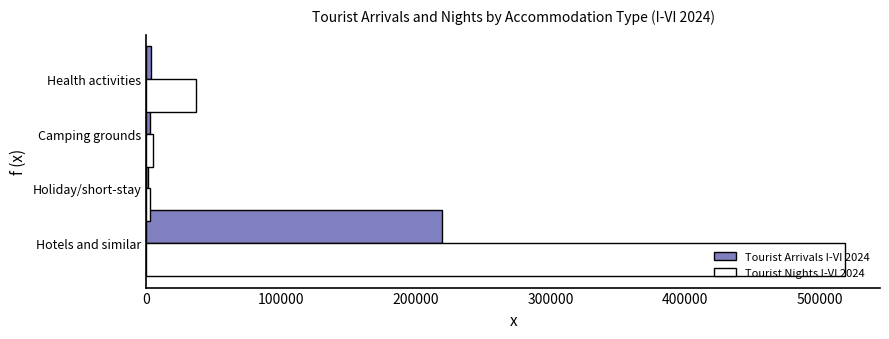

Which series has the largest total across all categories?

Tourist Nights I-VI 2024